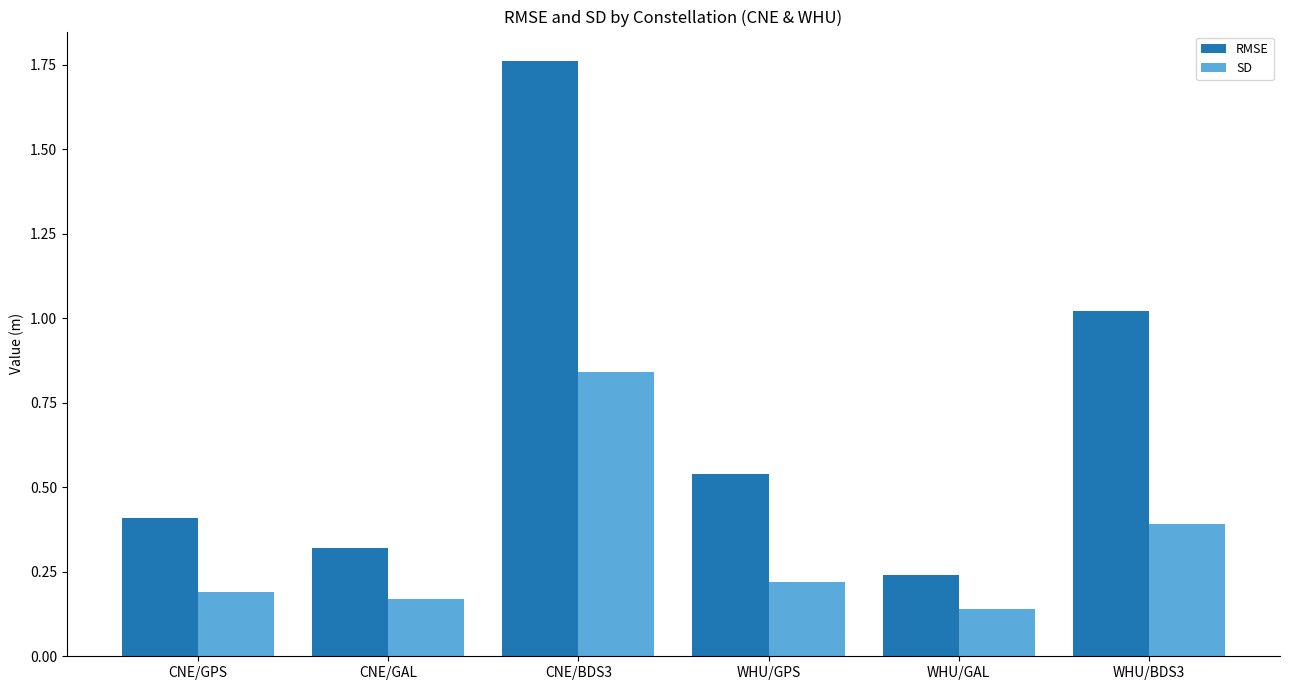

Count the SD values in the range 0 to 1.

6